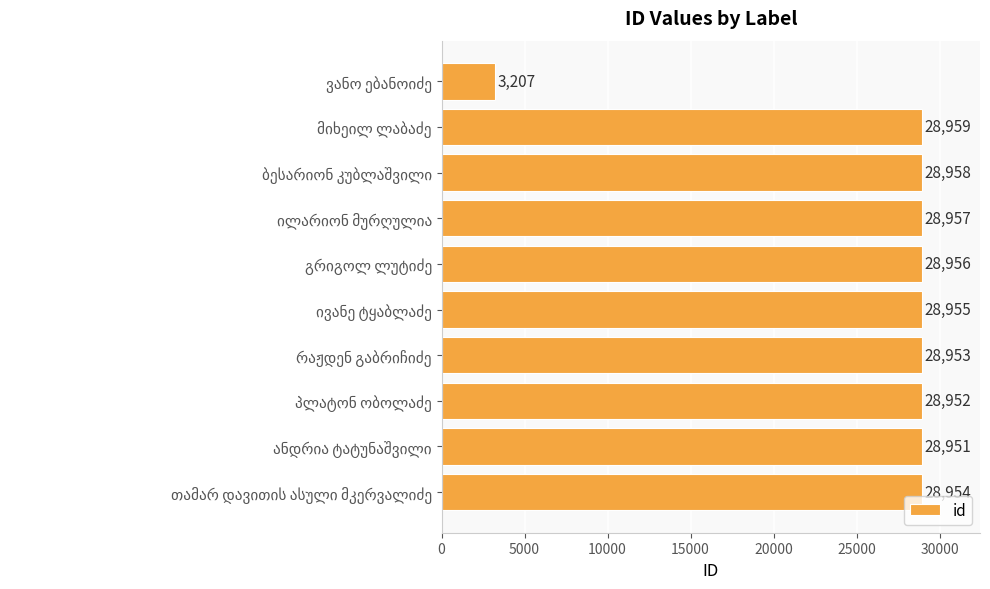

What is the sum of all values?

263802